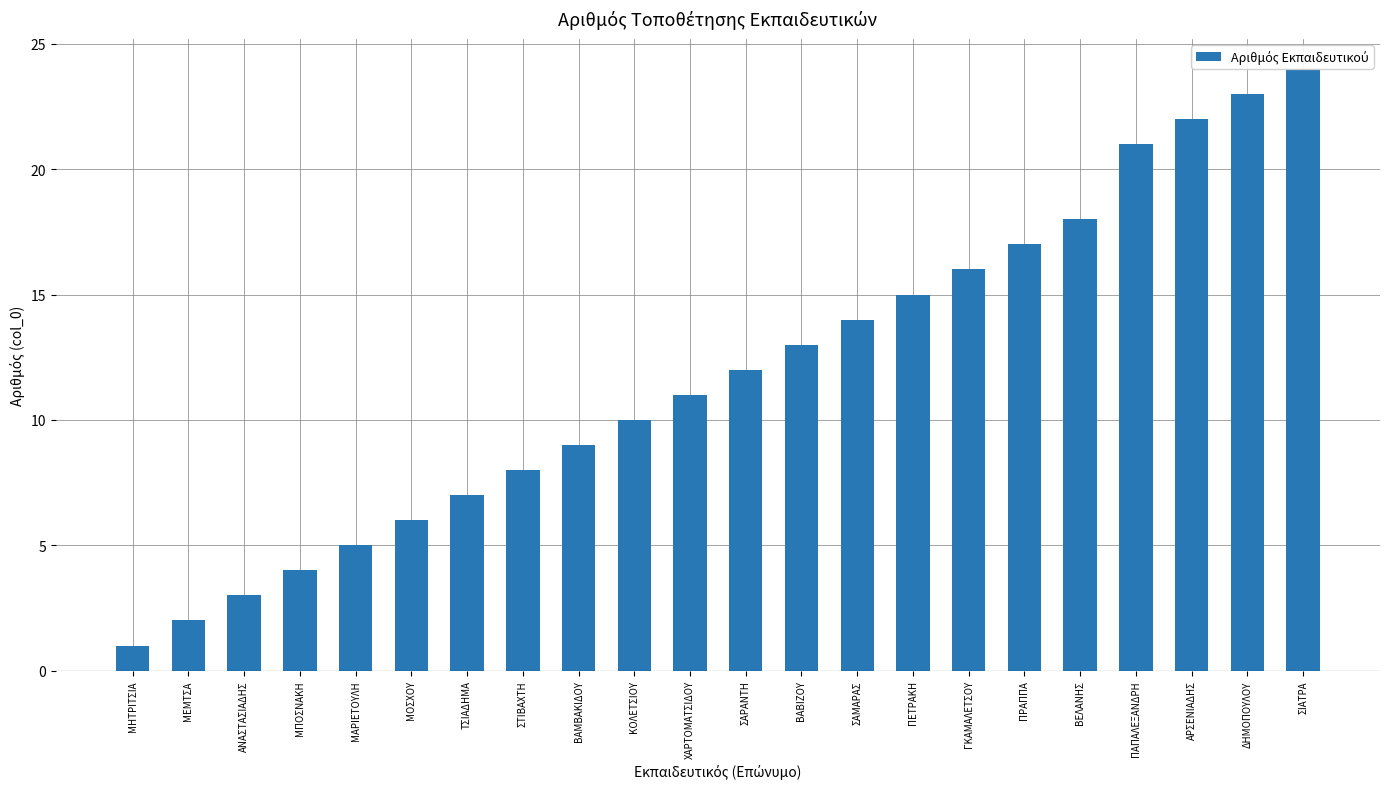

What is the sum of all values?

261